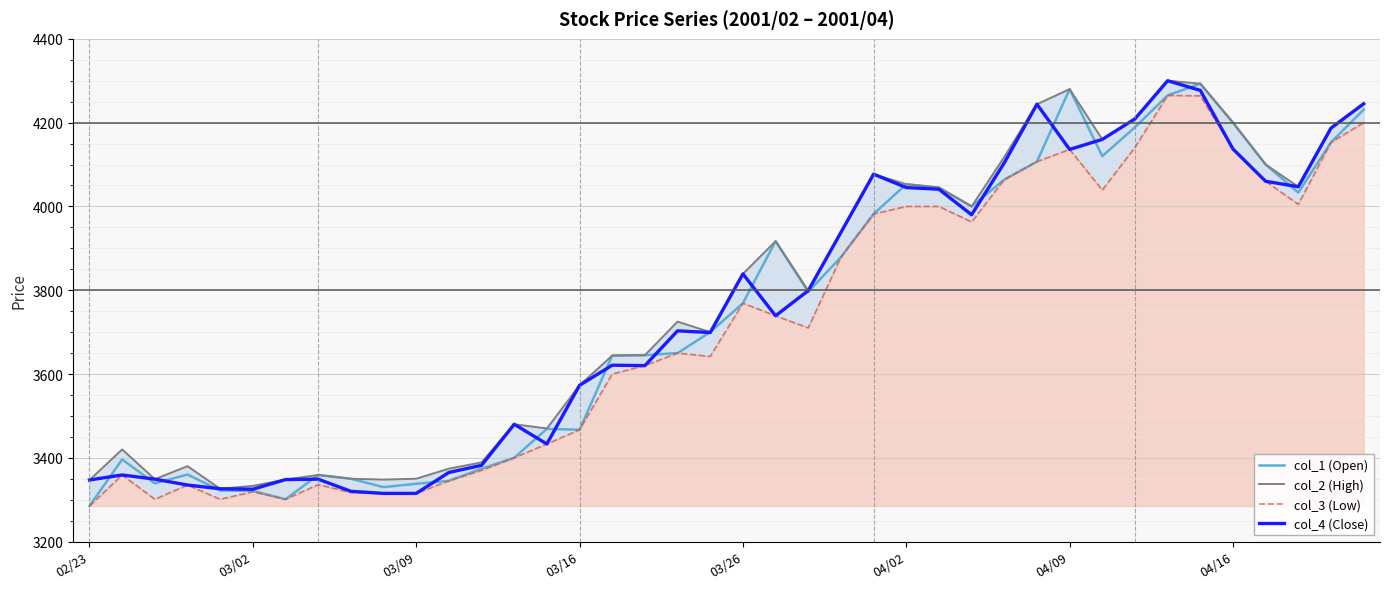

True or false: col_4 (Close) and col_3 (Low) intersect in this chart.

False